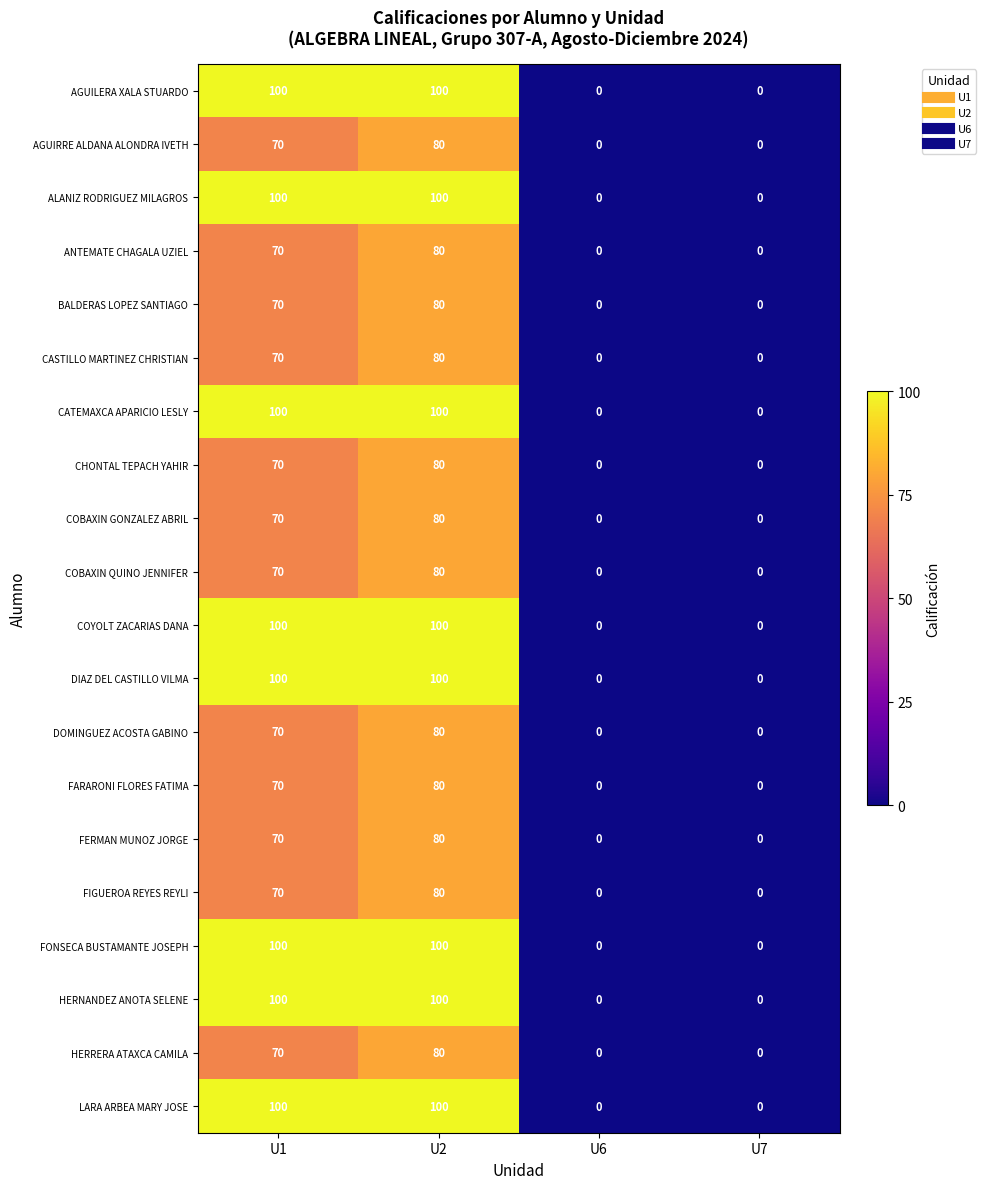

What is the difference between the highest and lowest values at U1?

30